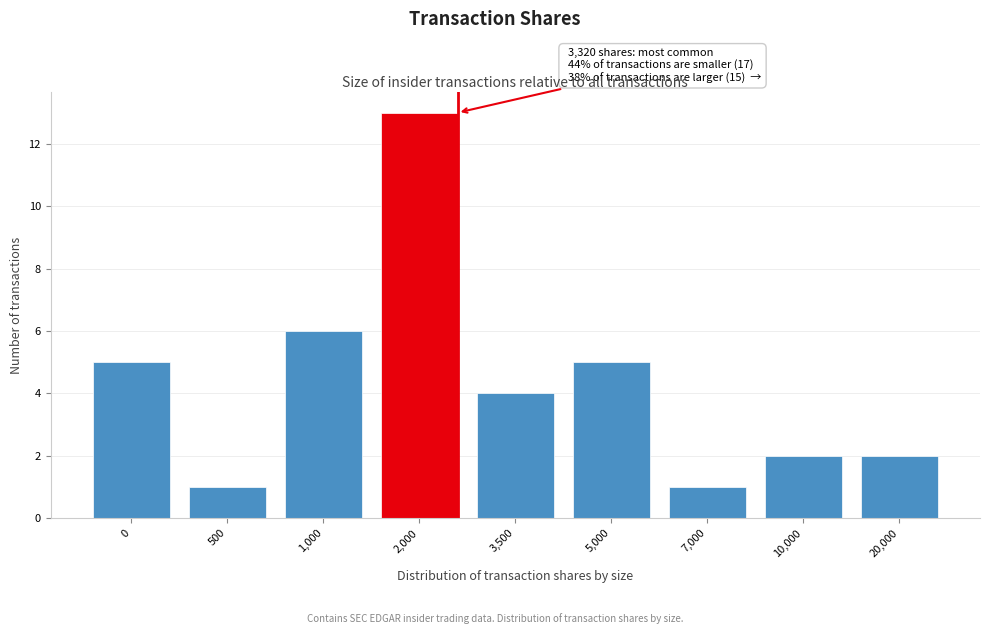

Reading right to left, extract all data points from this chart.

2	2	1	5	4	13	6	1	5